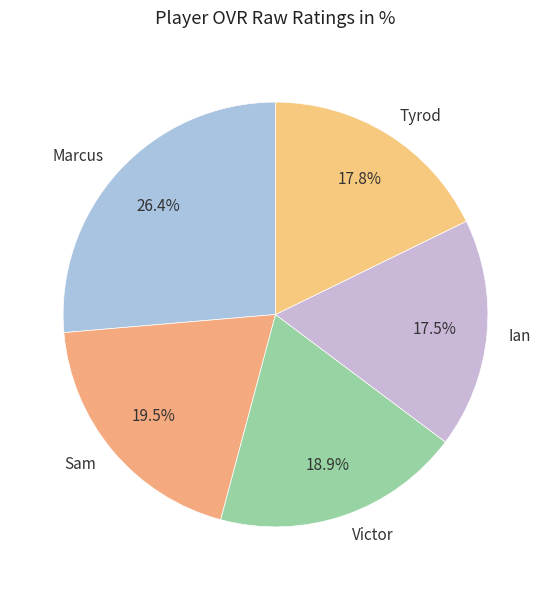

Is it true that Victor is 8% of the pie?

False